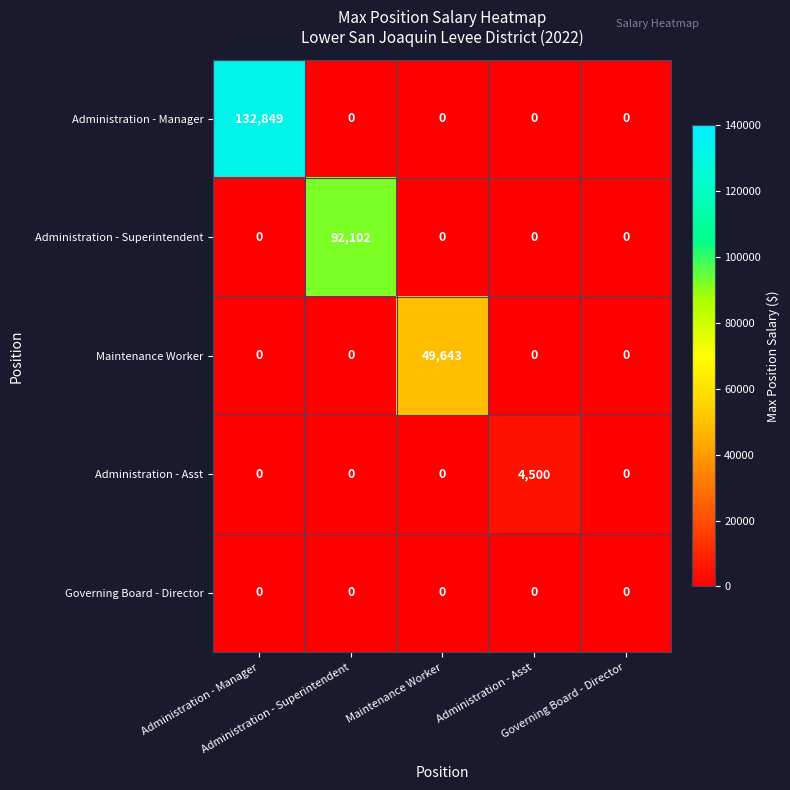

Which series has the largest range (max minus min)?

Administration - Manager